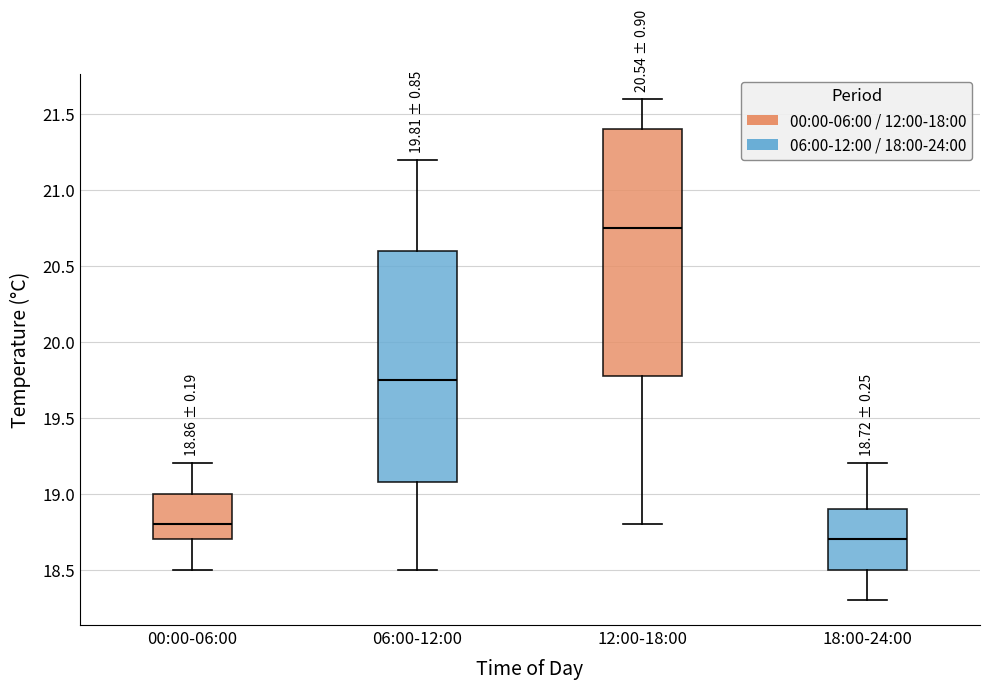

Which box's median line is the lowest?

18:00-24:00